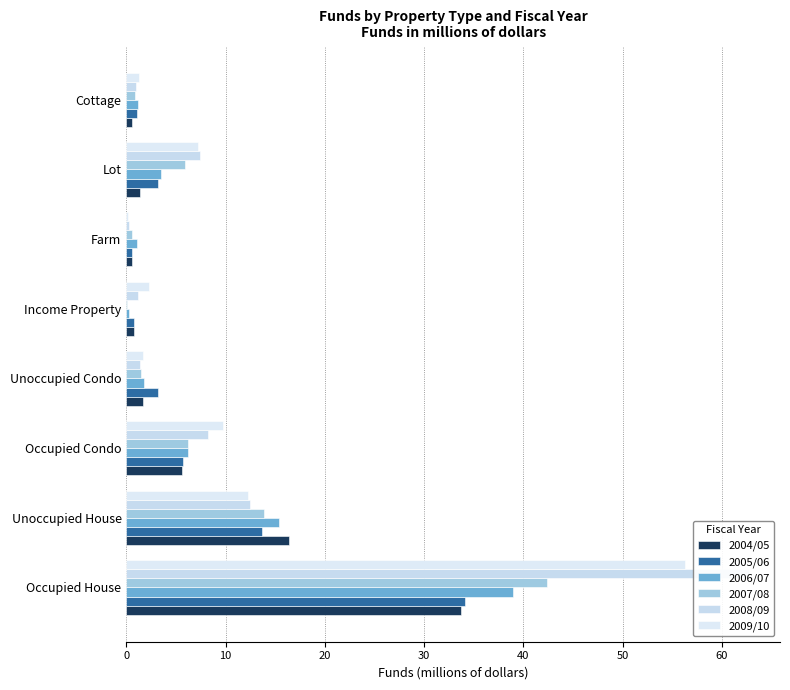

What is the maximum value for 2004/05?

33.7